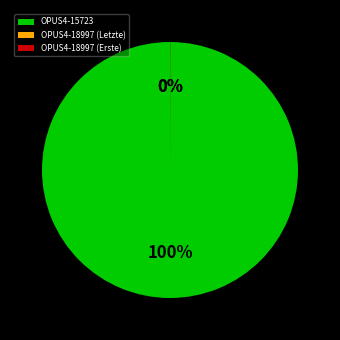

What is the largest slice in the pie chart?

OPUS4-15723